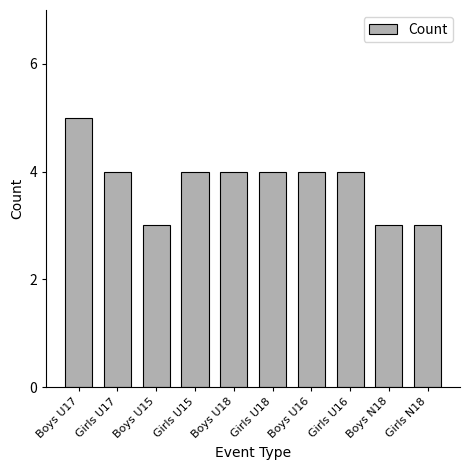

Read the value at Boys U17.

5